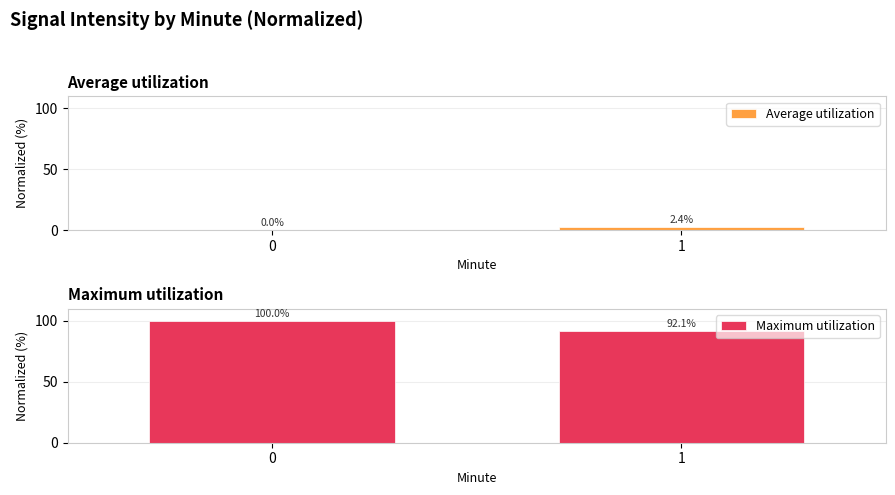

At how many categories does at least one series exceed 51?

2